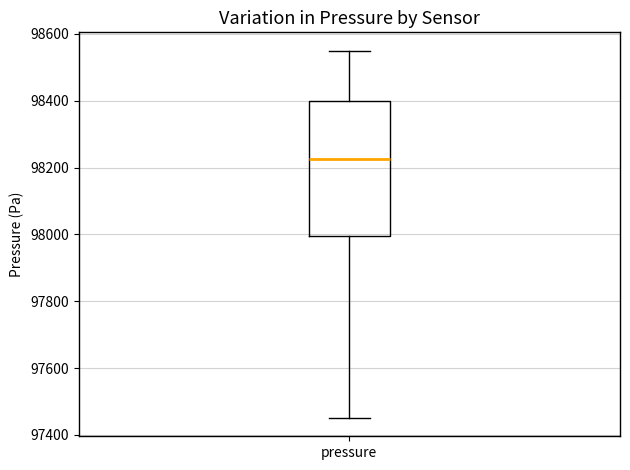

Transcribe this box plot: give where the median line is, the range the box spans, and where the two whiskers end, as read against the y-axis. The values are not printed on the chart, so give them approximately, as read against the axis.

median 98220, box 98000 to 98400, whiskers 97460 to 98560